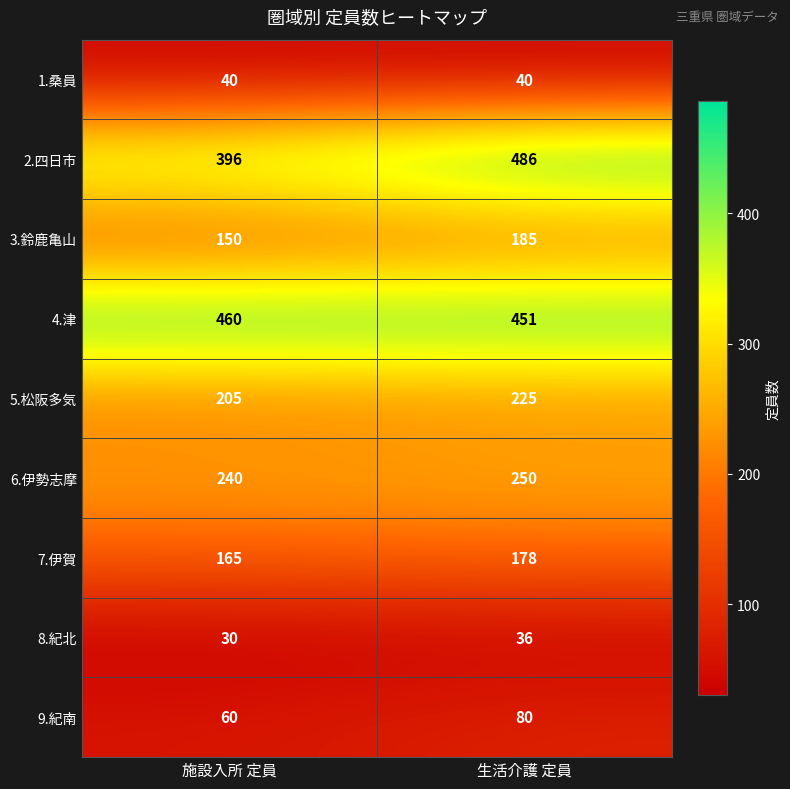

What is the total value across all series at 生活介護 定員?

1931